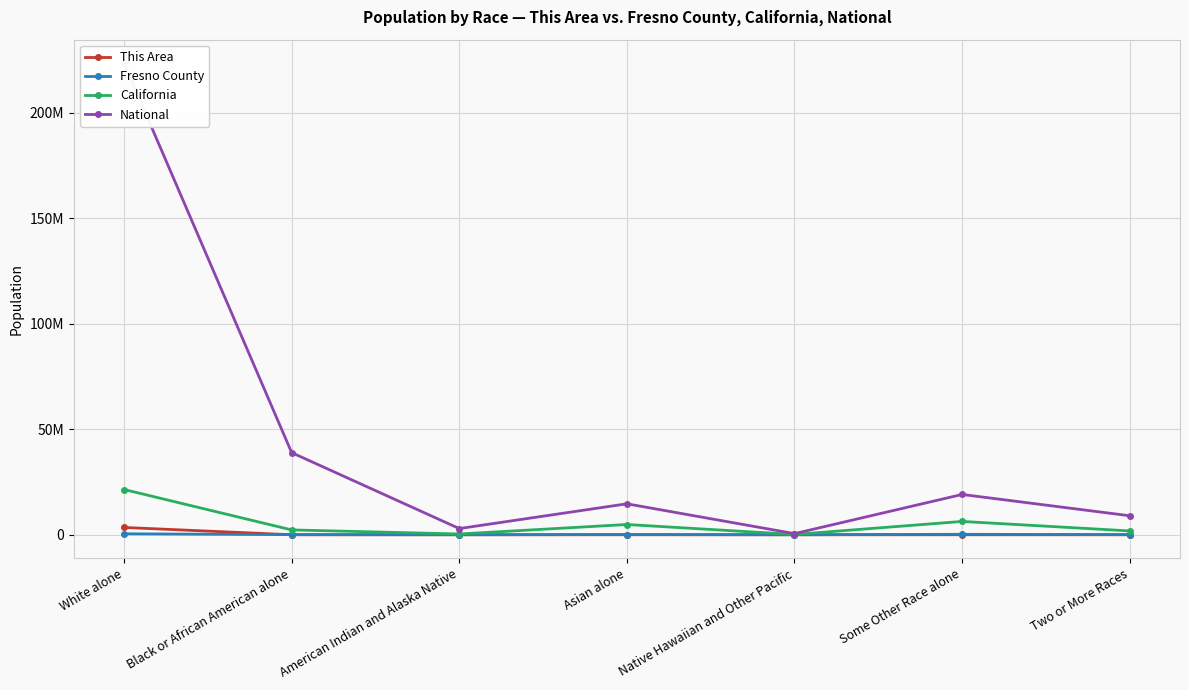

List the labels in order of National value, largest first.

White alone, Black or African American alone, Some Other Race alone, Asian alone, Two or More Races, American Indian and Alaska Native, Native Hawaiian and Other Pacific